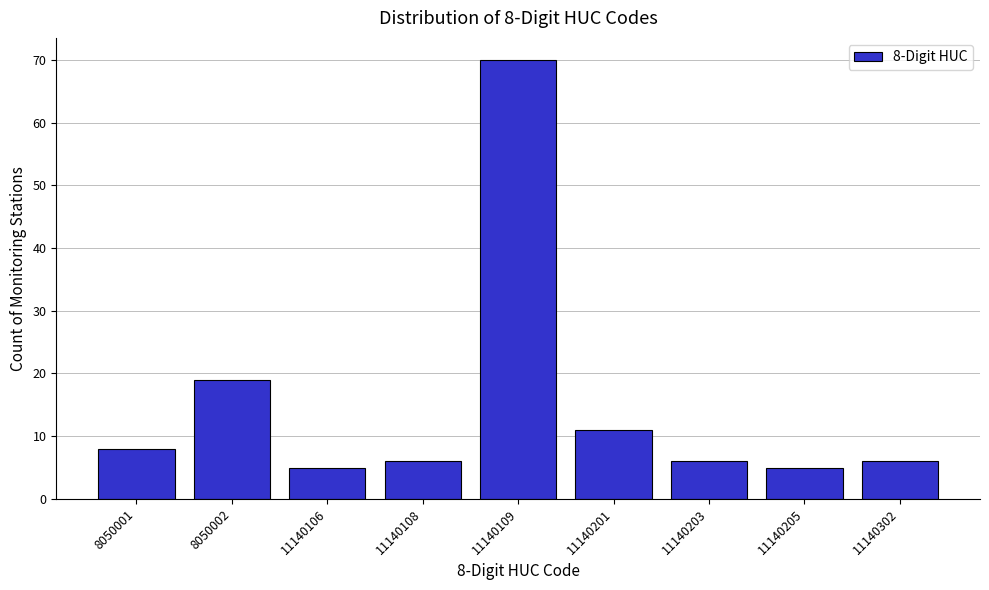

Reading left to right, extract all data points from this chart.

8	19	5	6	70	11	6	5	6